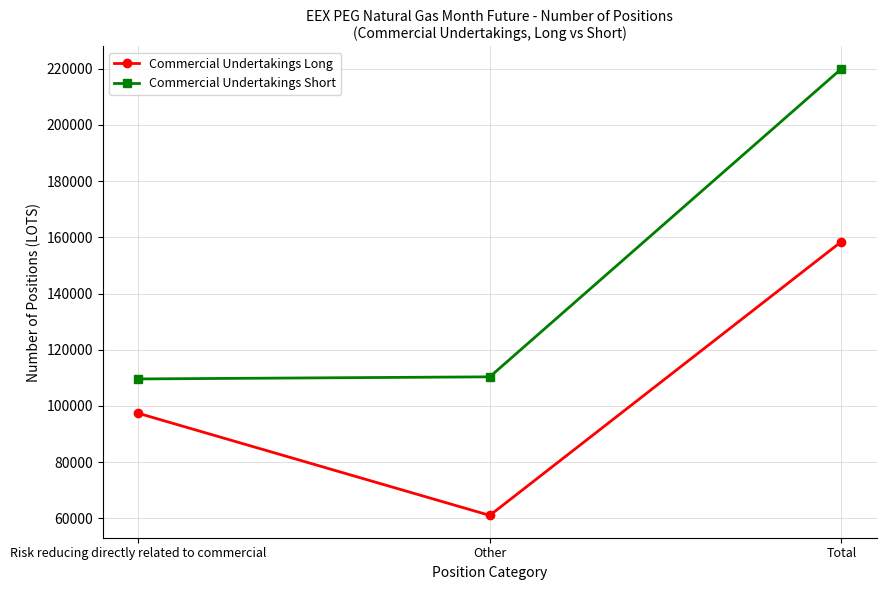

Reading left to right, list all the values displayed in this chart.

Commercial Undertakings Long: 97413	61069	158482
Commercial Undertakings Short: 109624	110373	219997